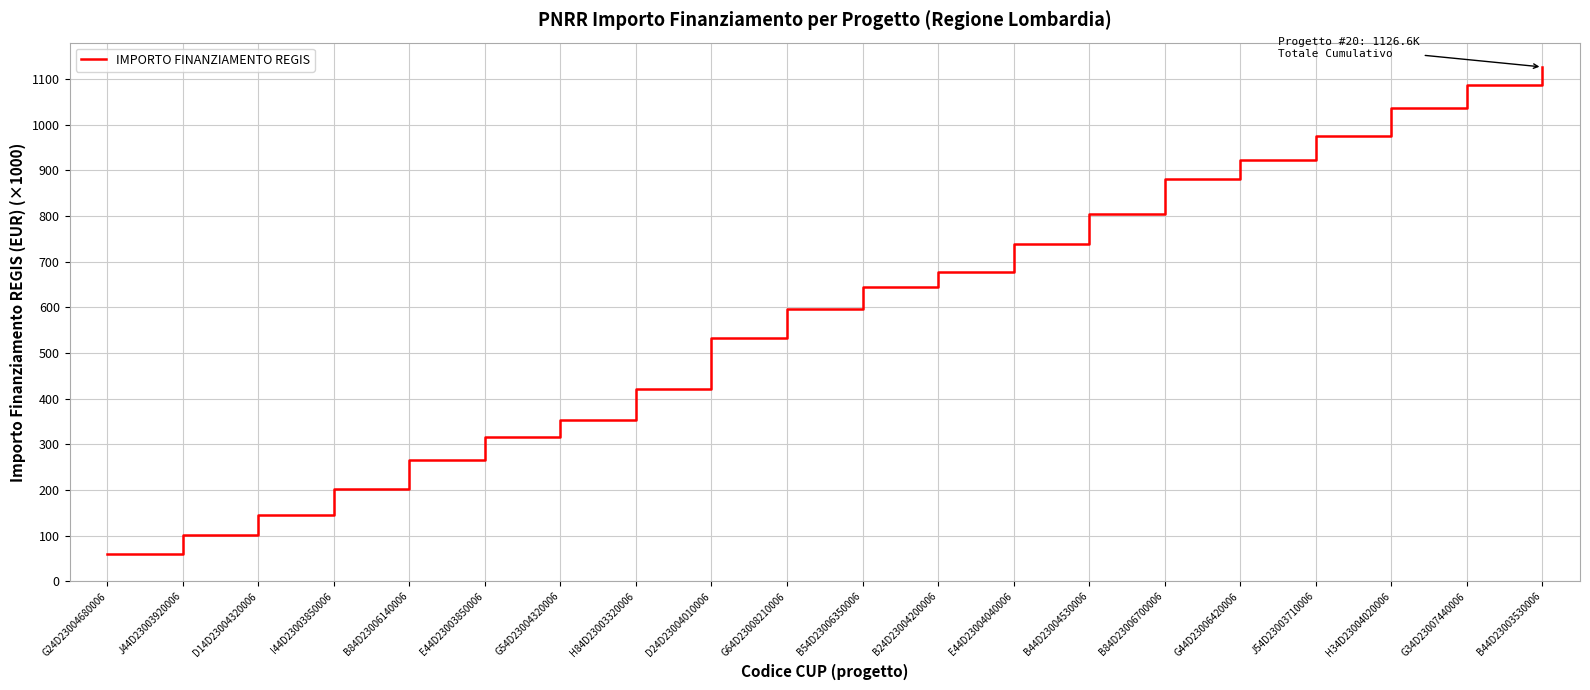

Between E44D23003850006 and G24D23004680006, which is larger?

E44D23003850006